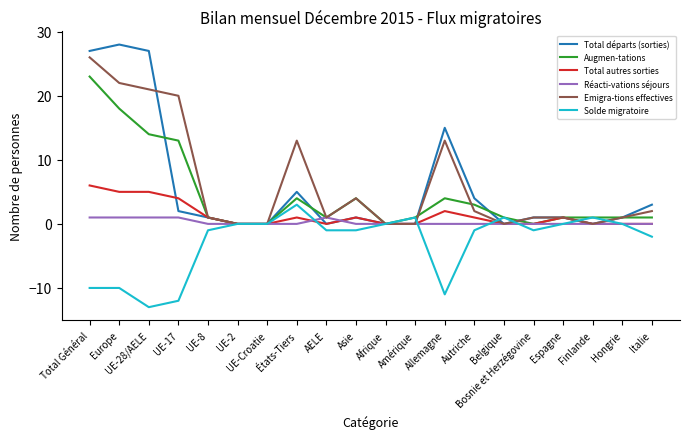

Rank the series by their maximum value, from lowest to highest.

Réacti-vations séjours, Solde migratoire, Total autres sorties, Augmen-tations, Emigra-tions effectives, Total départs (sorties)